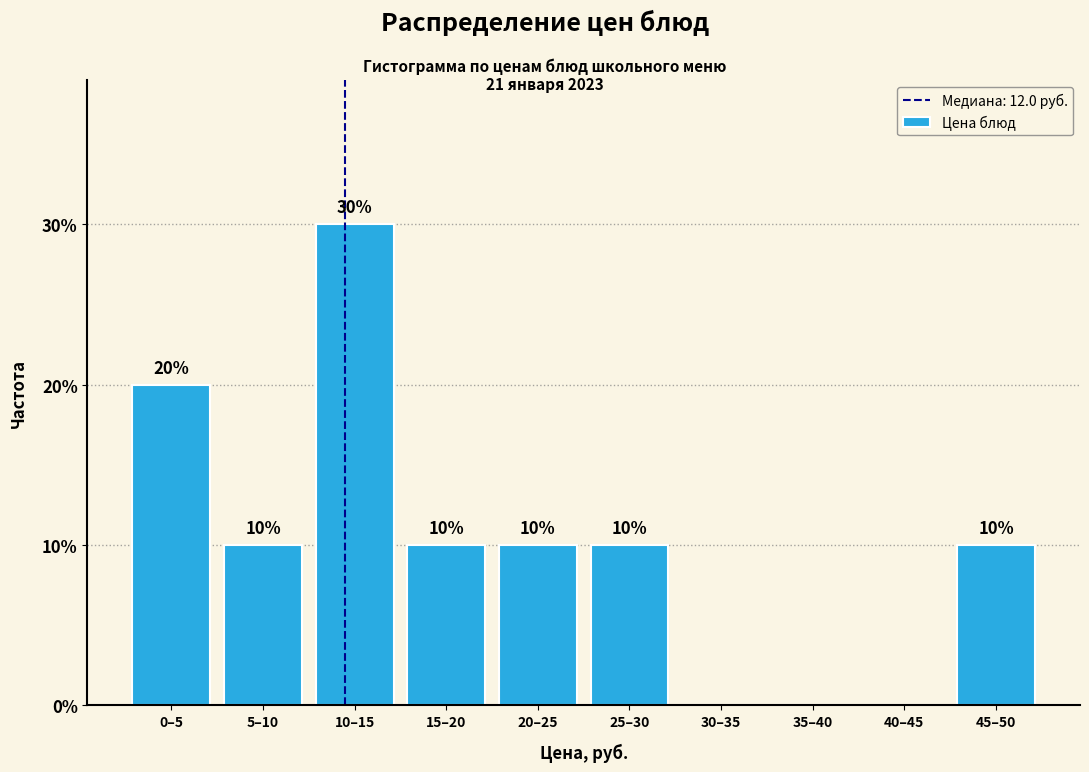

Reading left to right, transcribe all the data shown in this chart.

0–5=20	5–10=10	10–15=30	15–20=10	20–25=10	25–30=10	30–35=0	35–40=0	40–45=0	45–50=10